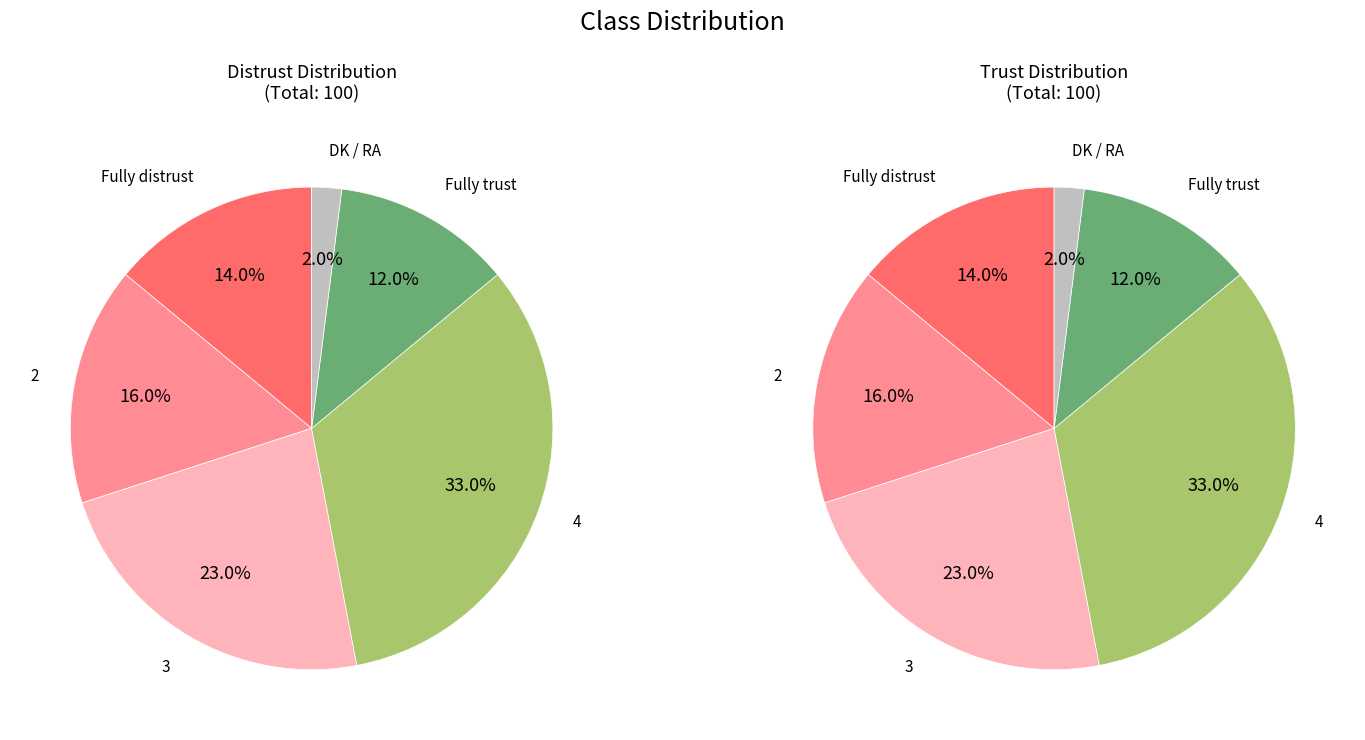

Count the number of slices in the pie.

6